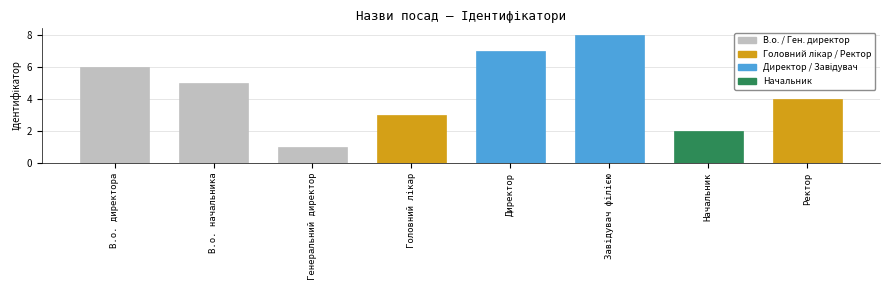

What is the change in value from В.о. директора to Головний лікар?

-3